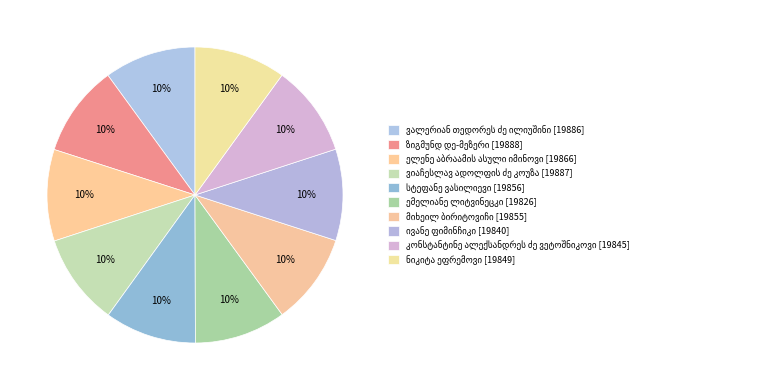

Count the number of slices in the pie.

10